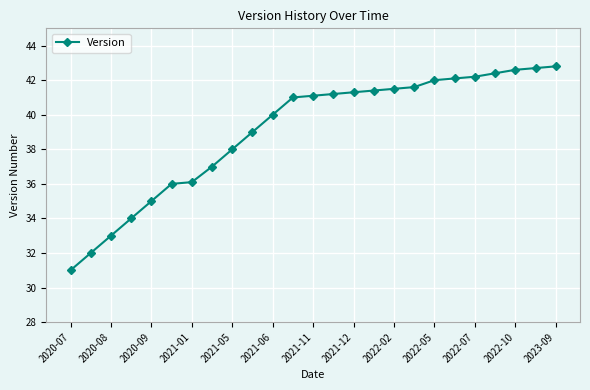

What is the smallest value displayed?

31.0